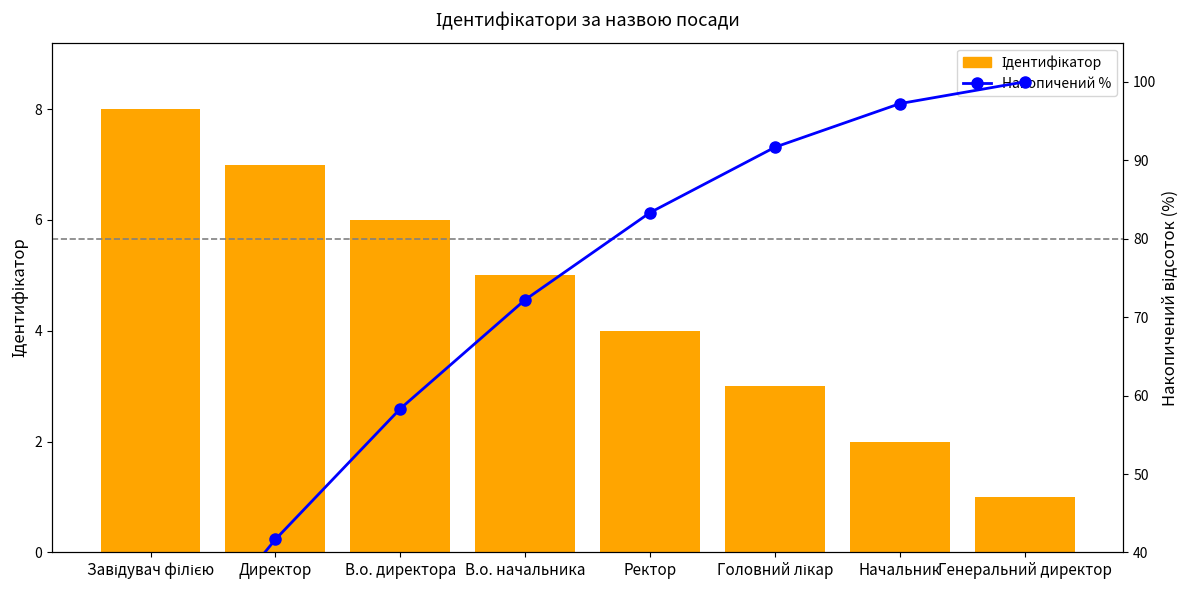

What is the average value of the Ідентифікатор series?

4.5